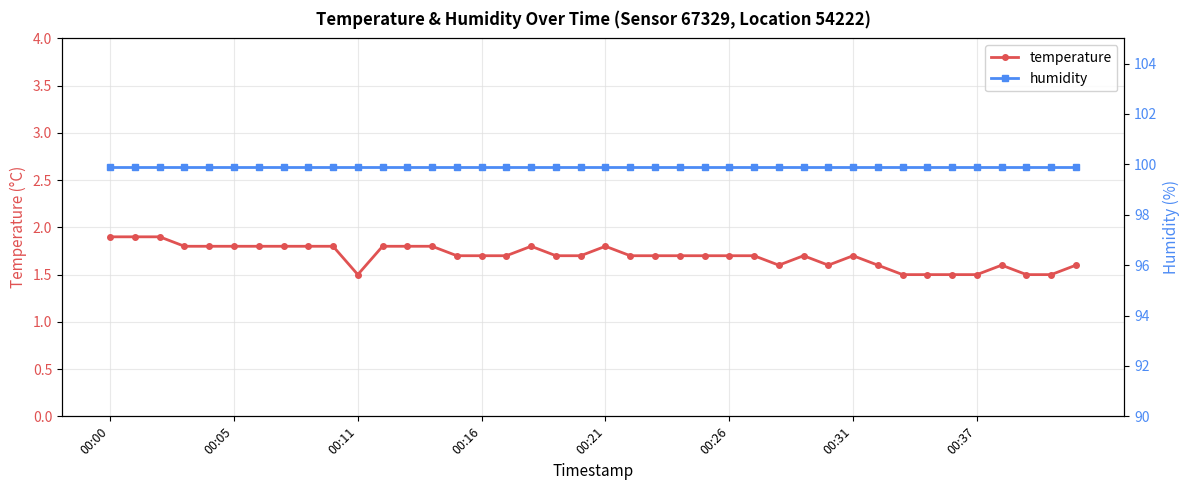

How many lines are shown in the chart?

2